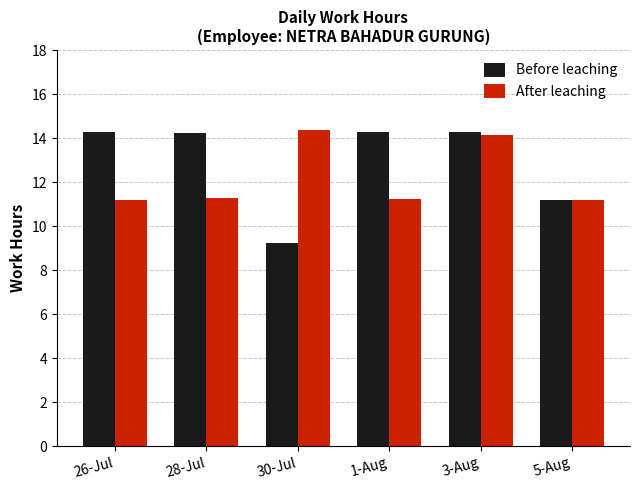

Are the bars grouped side by side (vs. stacked)?

Yes